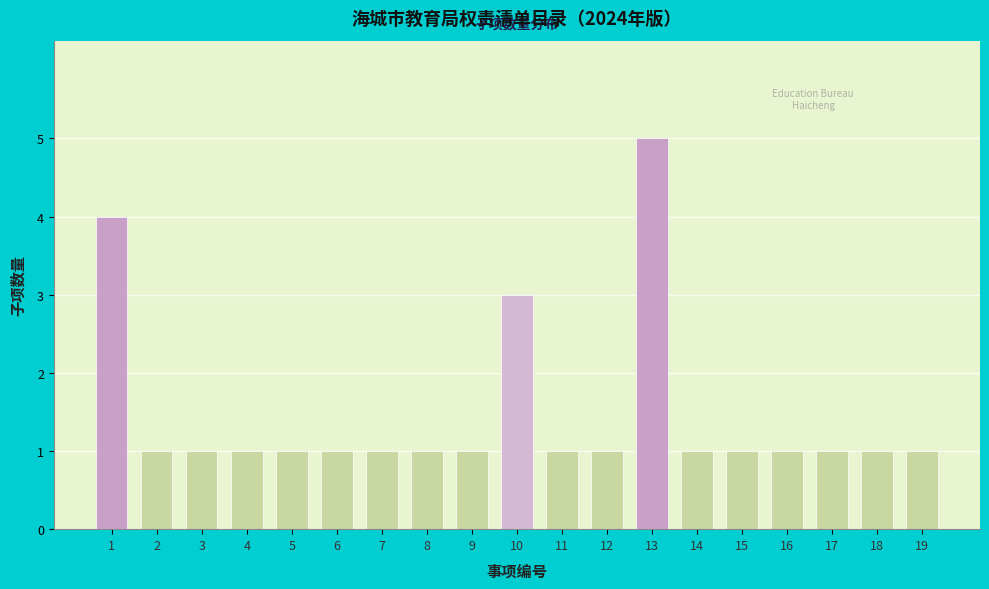

Reading left to right, transcribe all the data shown in this chart.

4	1	1	1	1	1	1	1	1	3	1	1	5	1	1	1	1	1	1